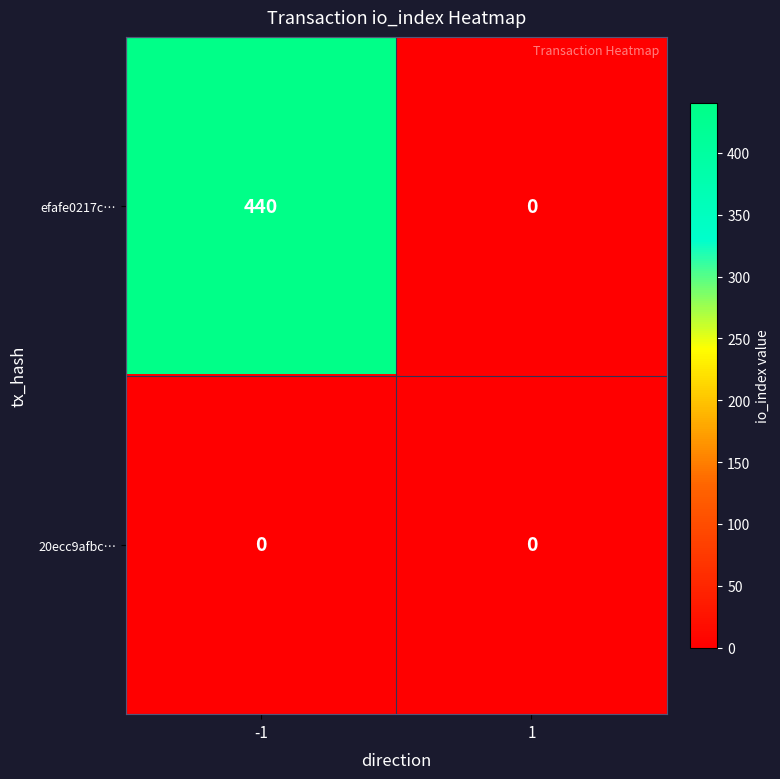

List the series in order of their peak value, lowest first.

20ecc9afbc…, efafe0217c…